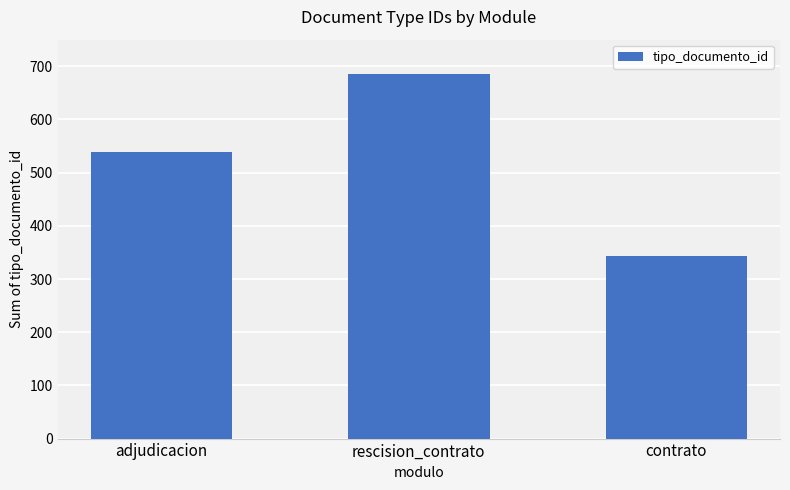

At which category does the chart reach its minimum across all series?

contrato